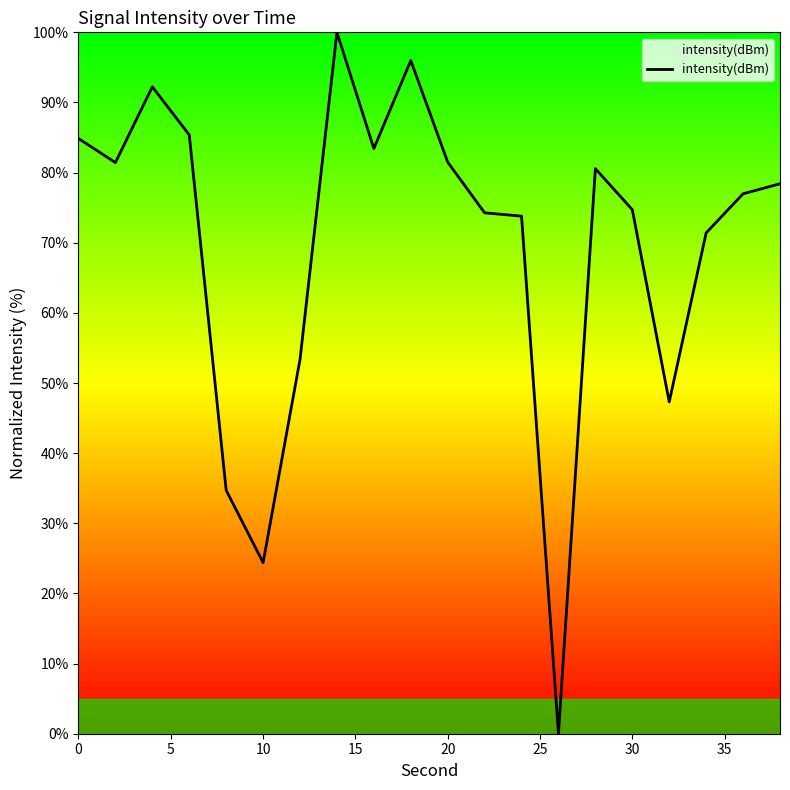

What is the greatest value displayed?

100.0